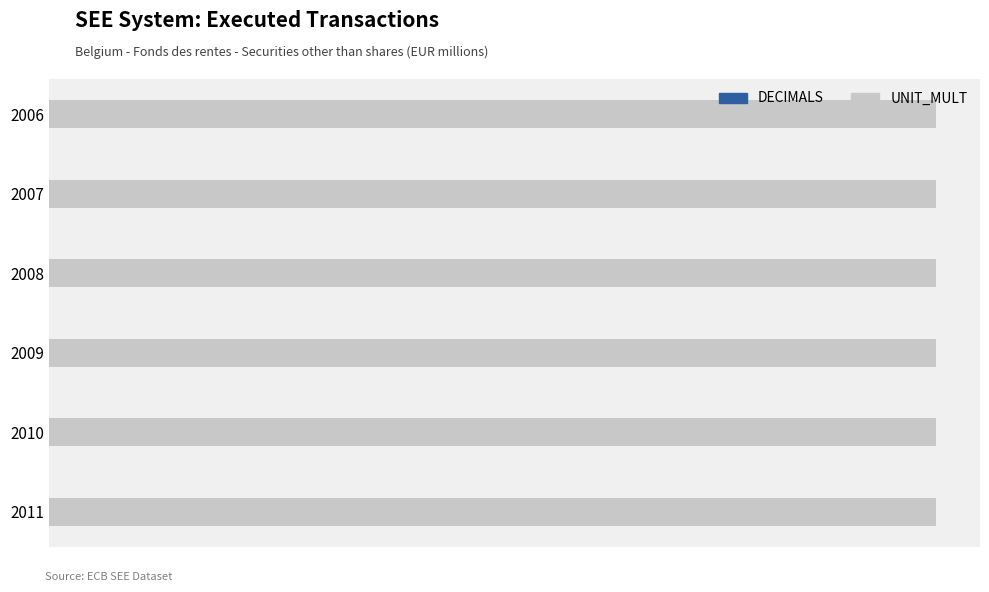

At which label does UNIT_MULT reach its peak?

2006